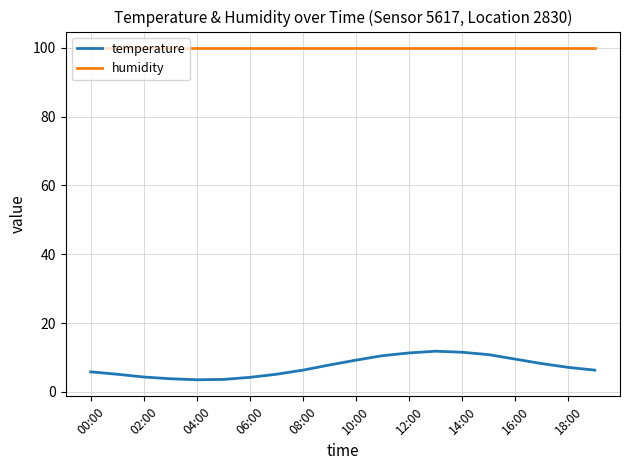

True or false: humidity and temperature cross at least once.

False